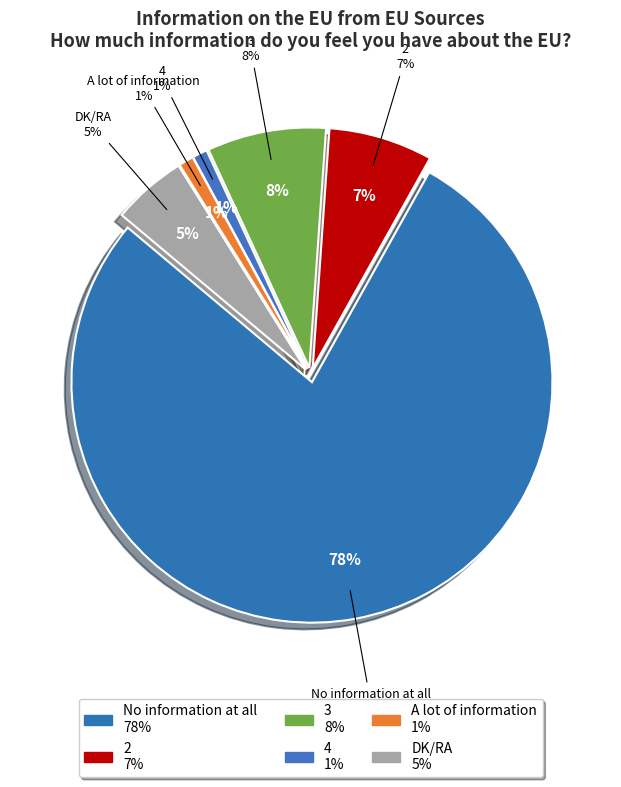

Count the number of slices in the pie.

6